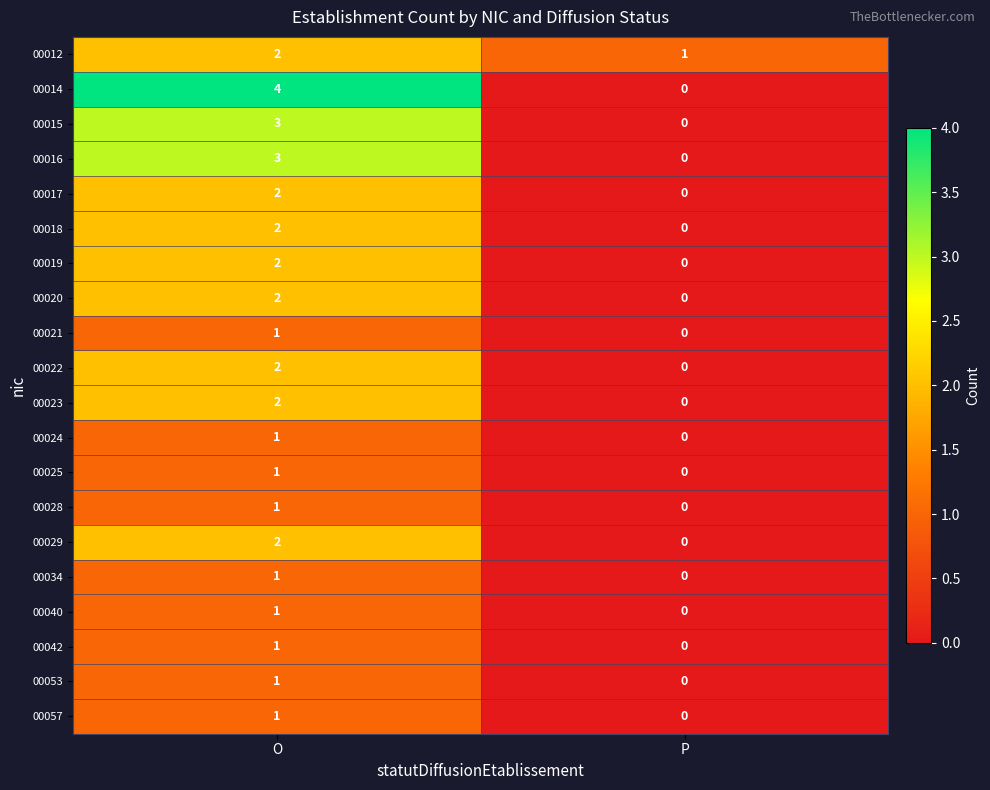

At which category is the sum across all series the highest?

O